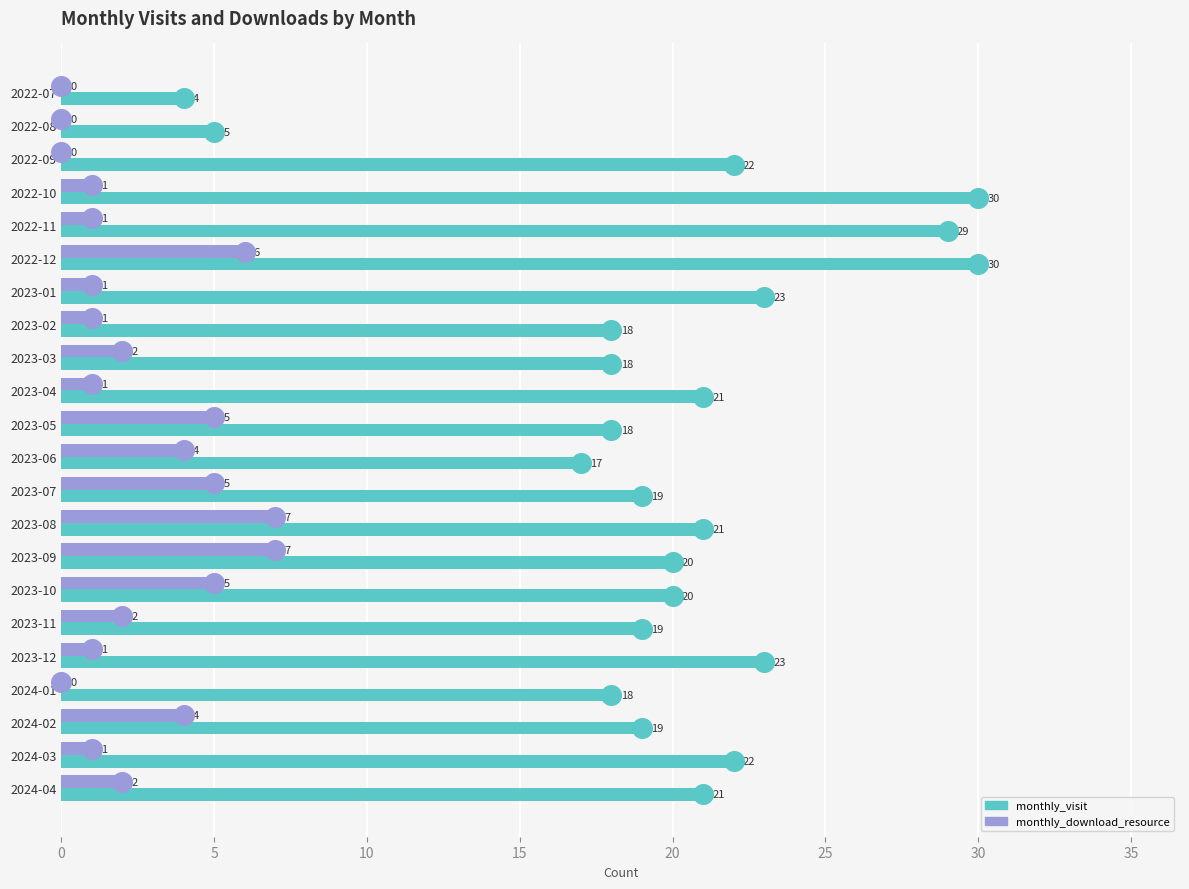

Which series has the largest total across all categories?

monthly_visit